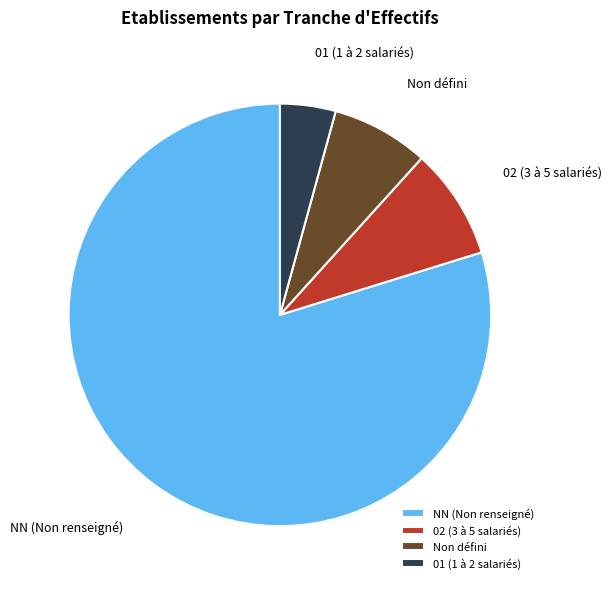

Which has a higher value, 02 (3 à 5 salariés) or 01 (1 à 2 salariés)?

02 (3 à 5 salariés)